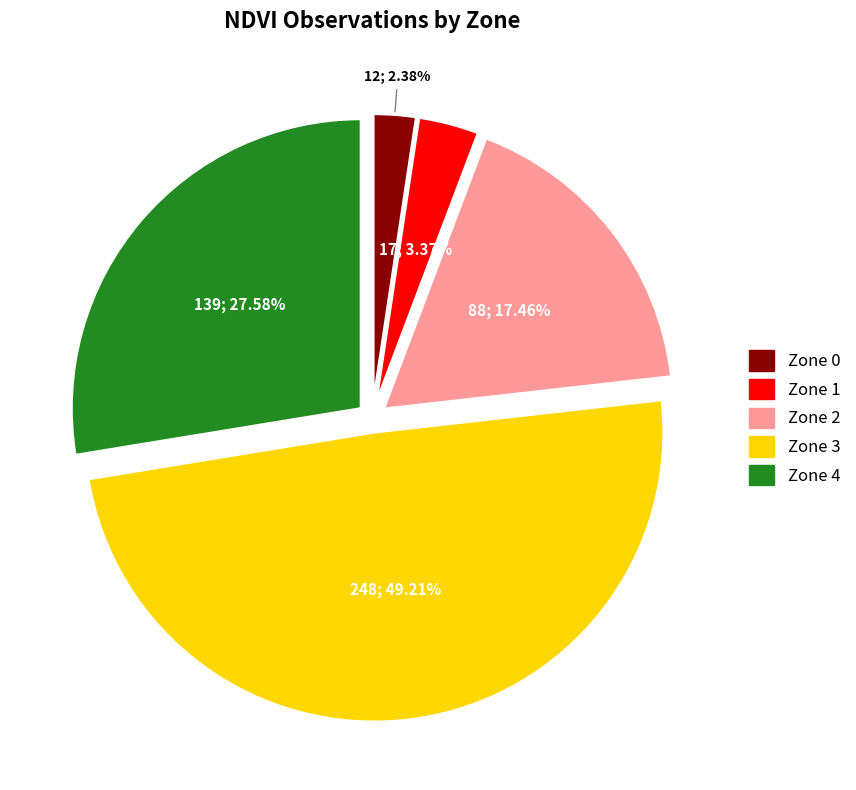

Which has a higher value, Zone 1 or Zone 3?

Zone 3